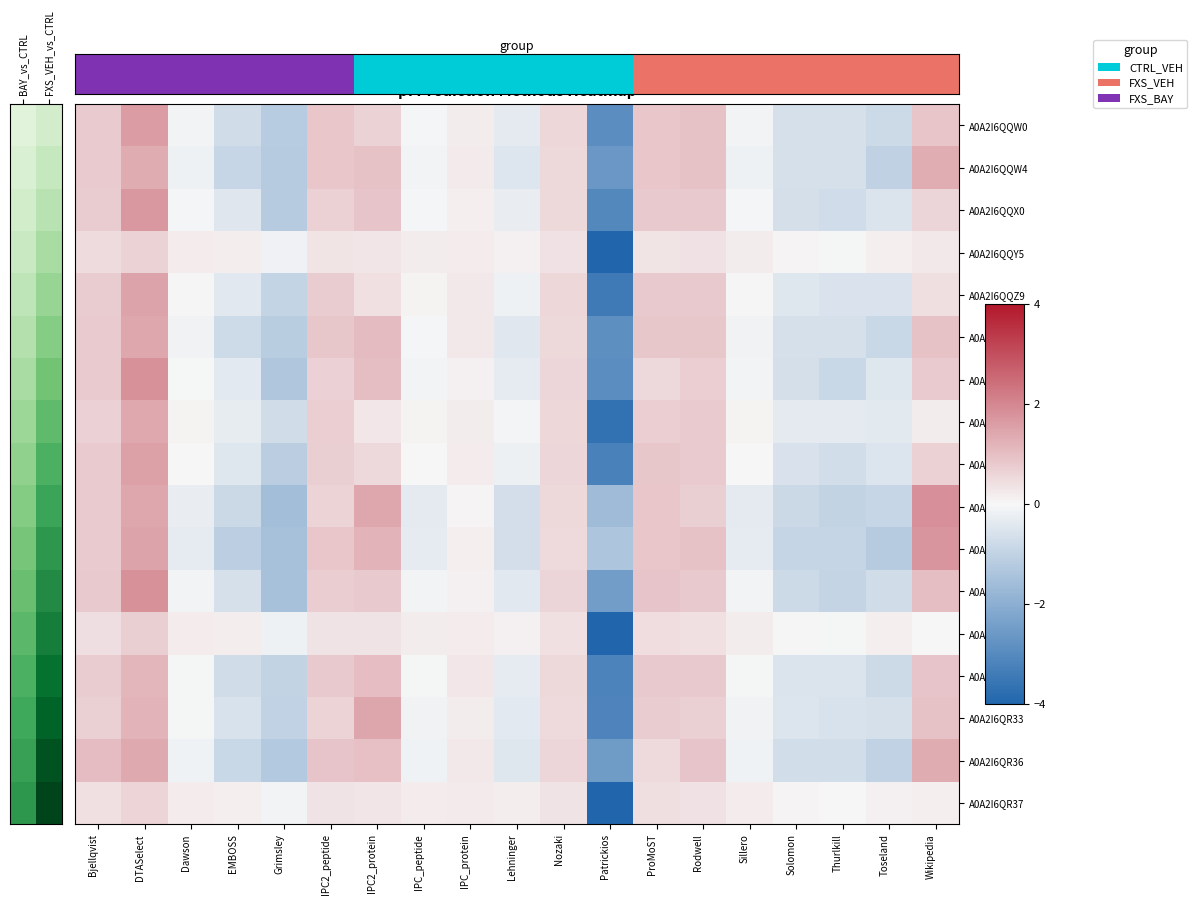

The A0A2I6QR31 series shows -0.0 at Dawson. True or false?

False